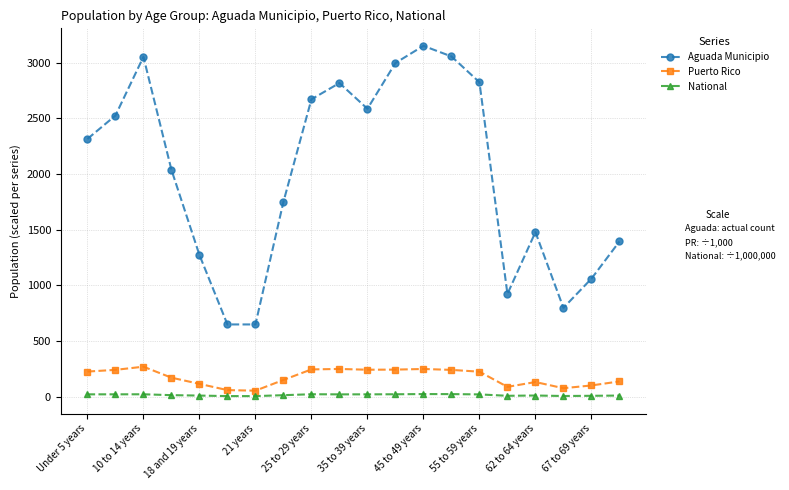

What is the label of the 16th point from the right?

18 and 19 years